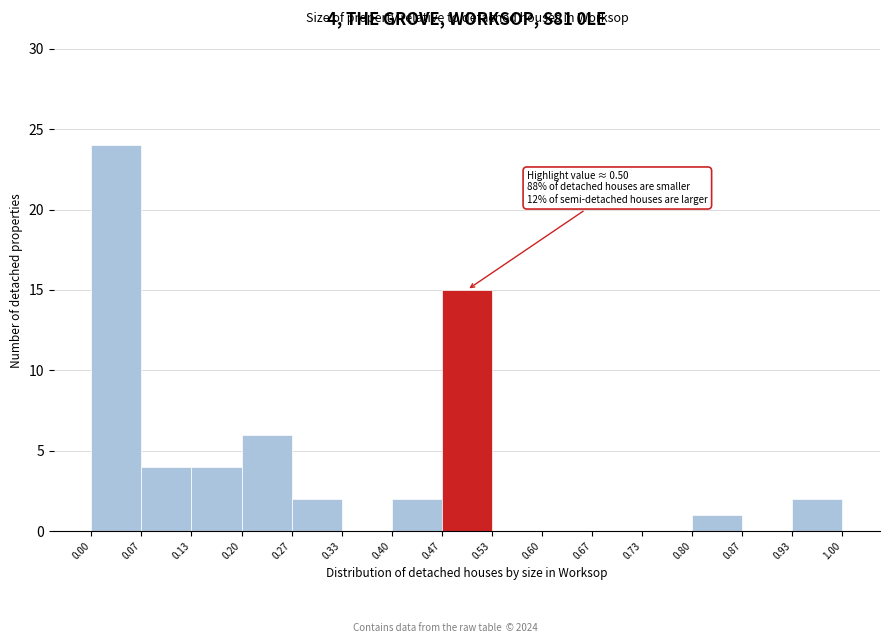

Which range on the x-axis has the tallest bar?

0.00 to 0.07